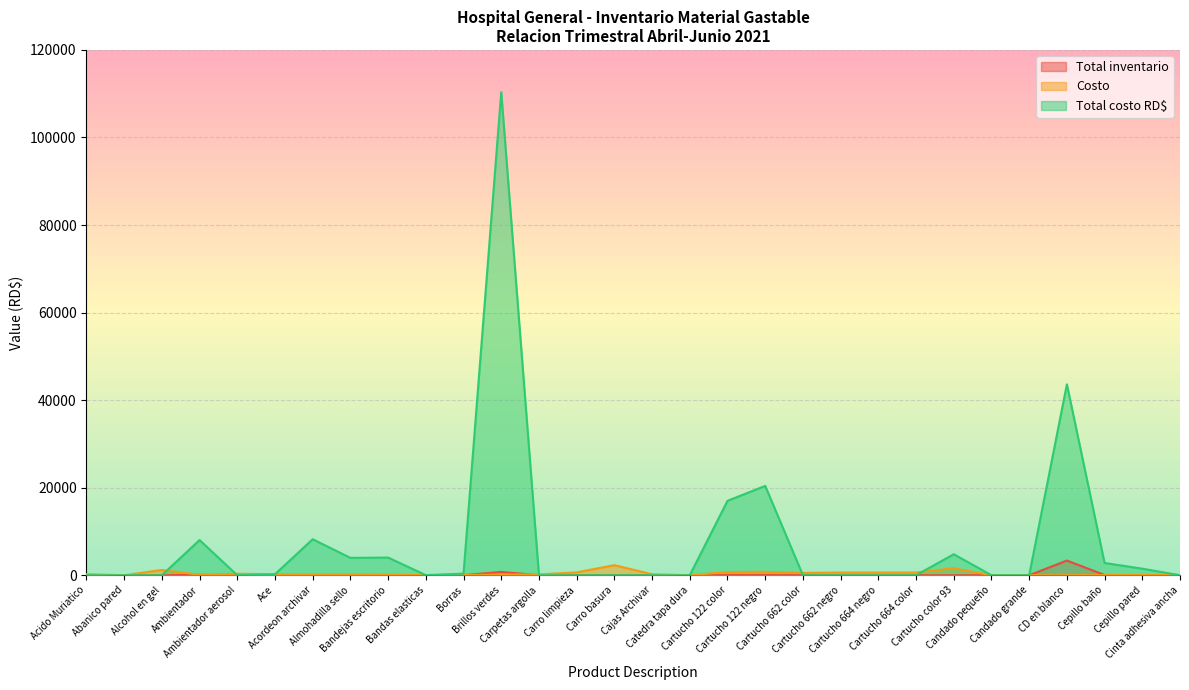

How many lines are shown in the chart?

3